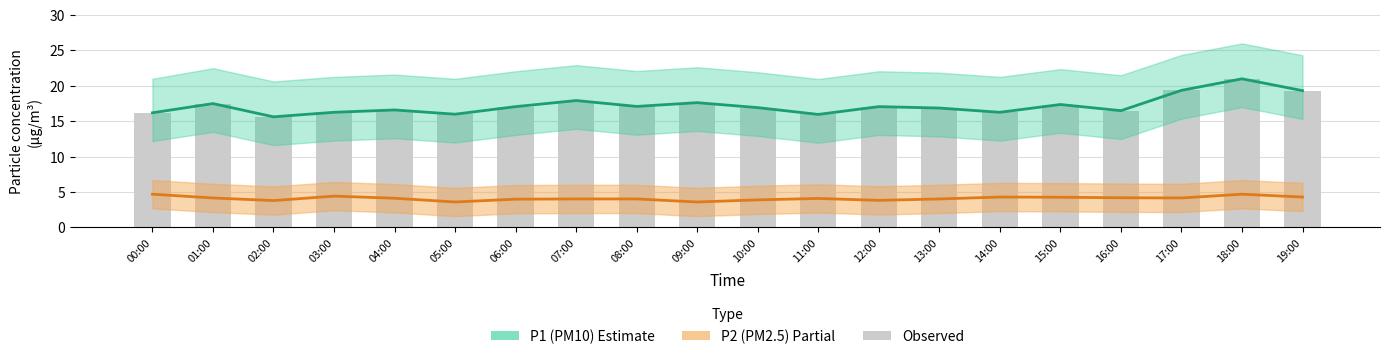

Which category has the highest value in the Observed series?

18:00